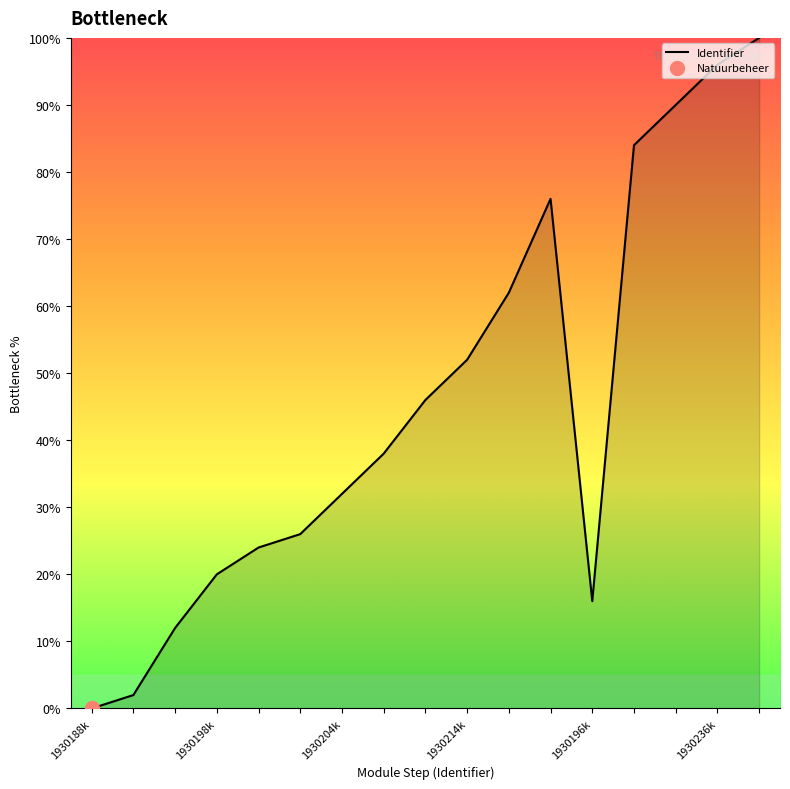

True or false: there are more than 0 points higher than both neighbors.

True